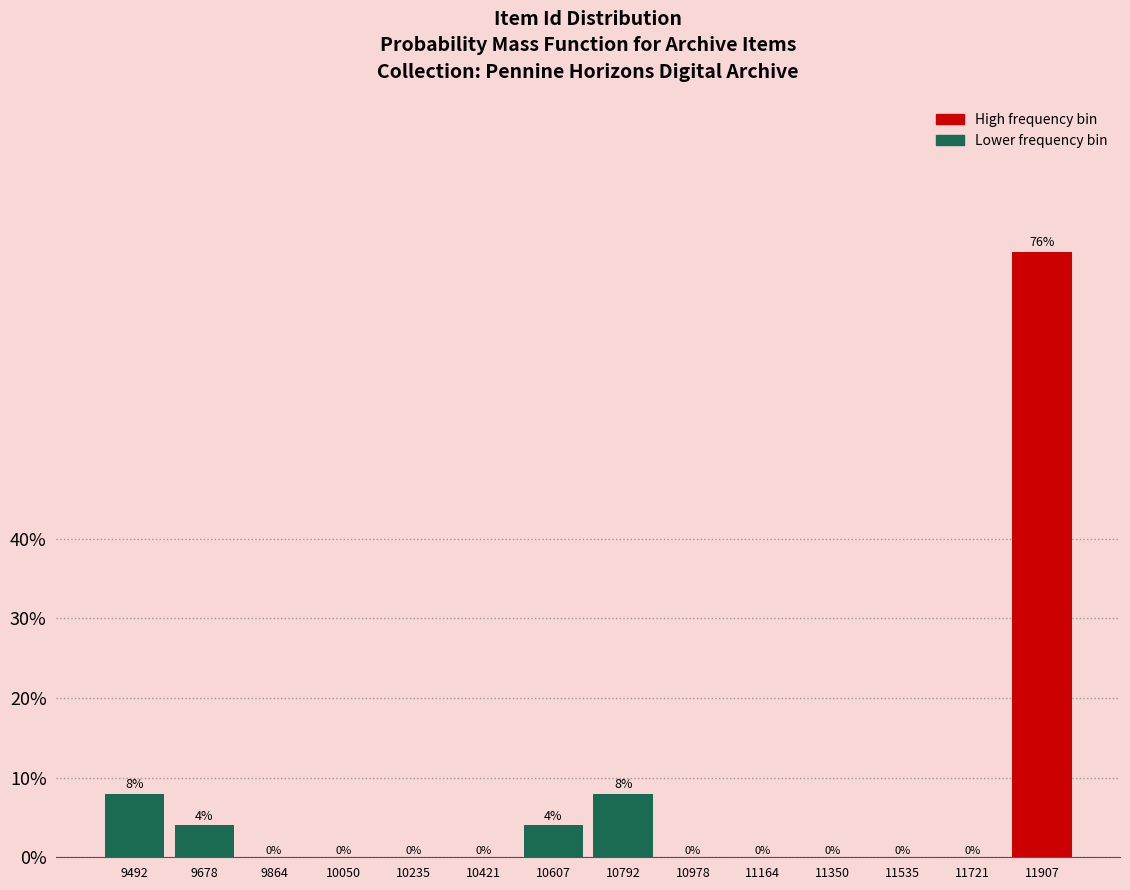

Which range on the x-axis has the tallest bar?

11820 to 12000